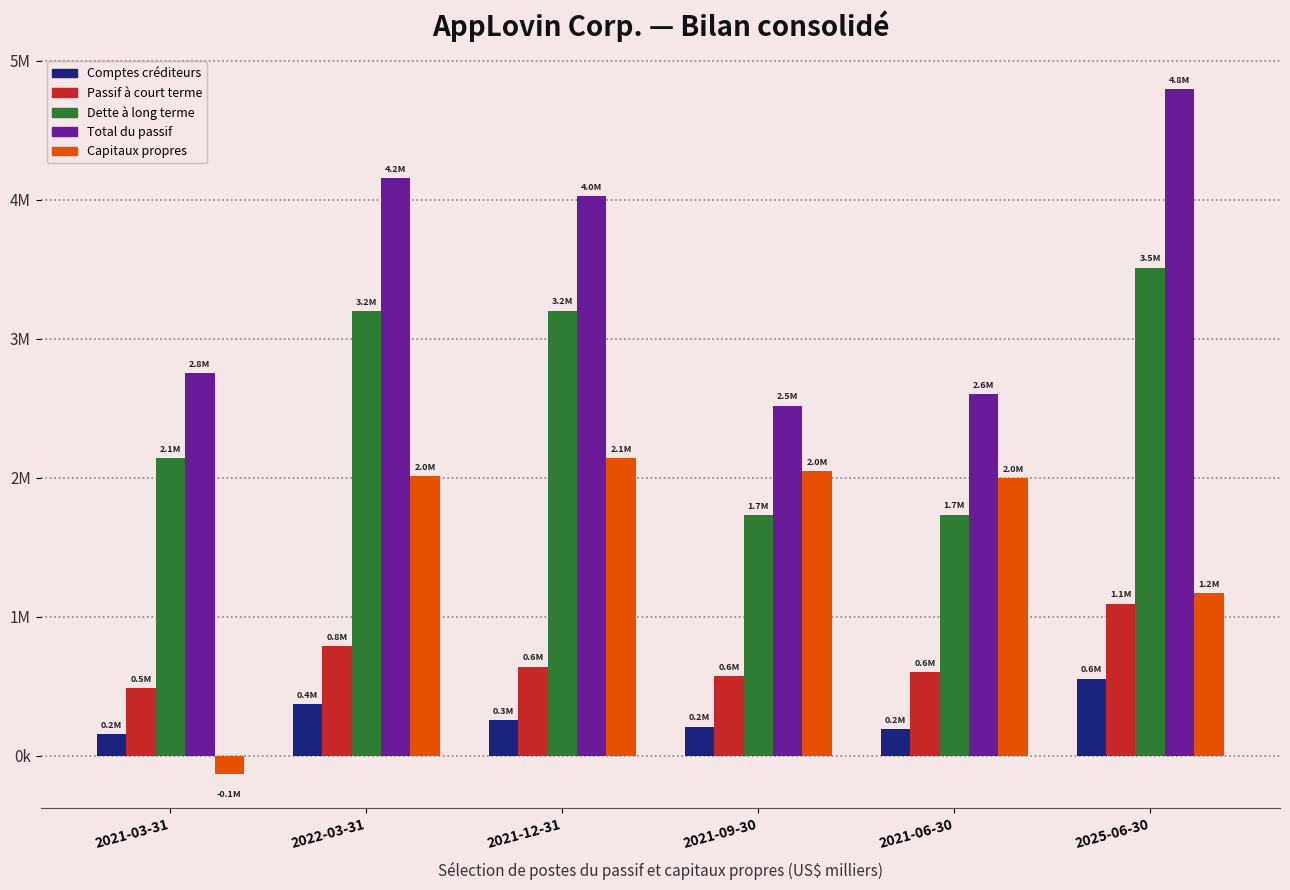

Which label corresponds to the smallest value in the chart?

2021-03-31